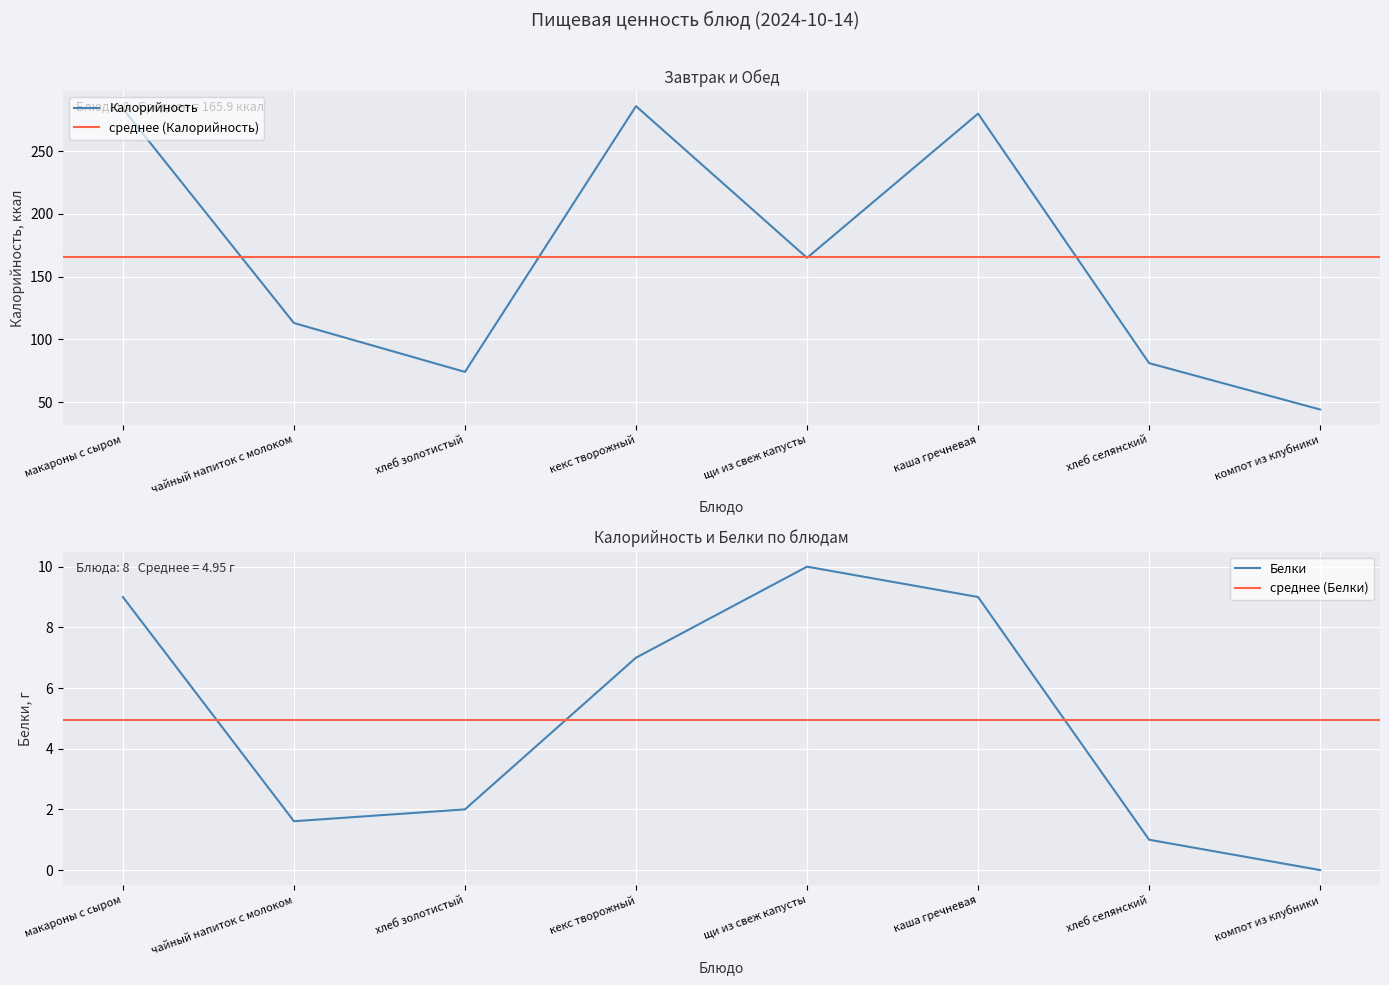

Rank the series at макароны с сыром from highest to lowest value.

Калорийность, Белки